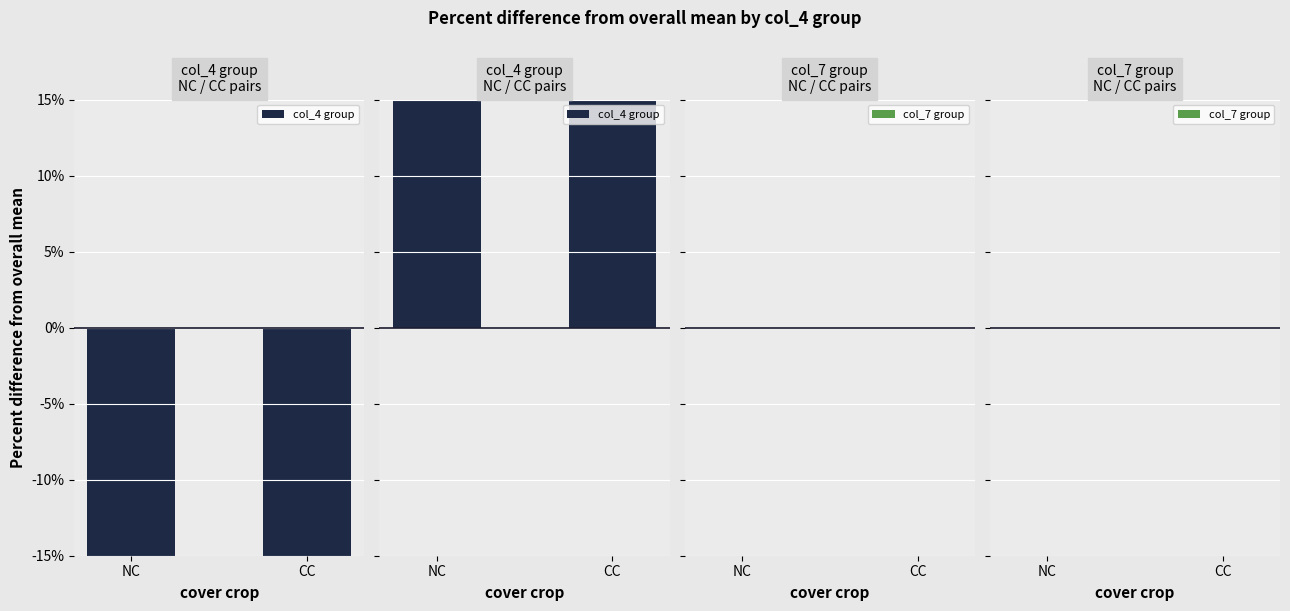

At which category is the sum across all series the highest?

CC